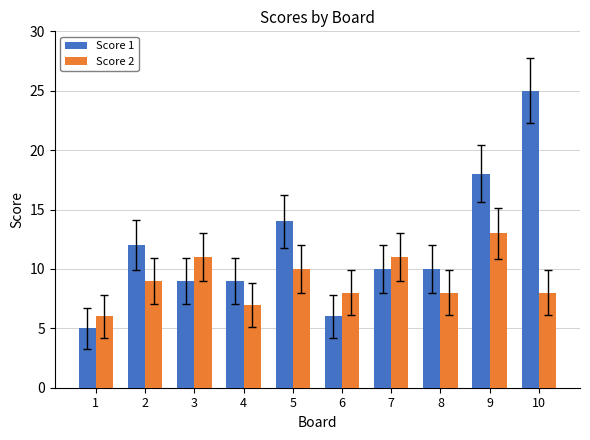

Where is Score 1 nearest to the value 15?

5